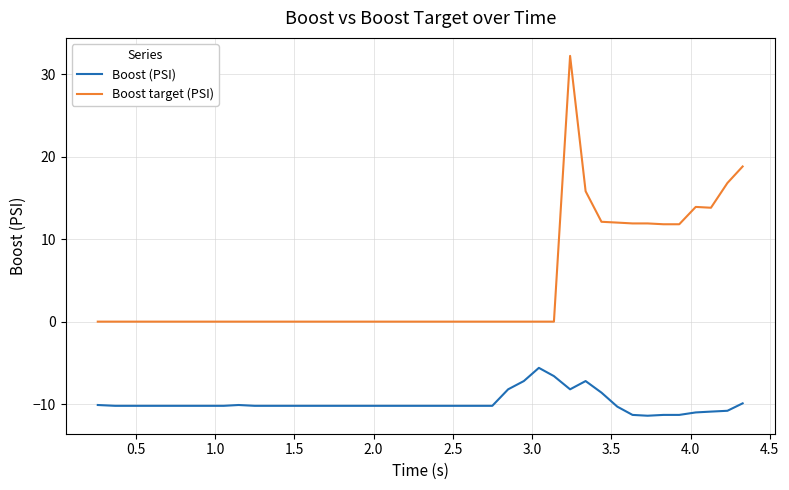

At how many categories does at least one series exceed 4?

12